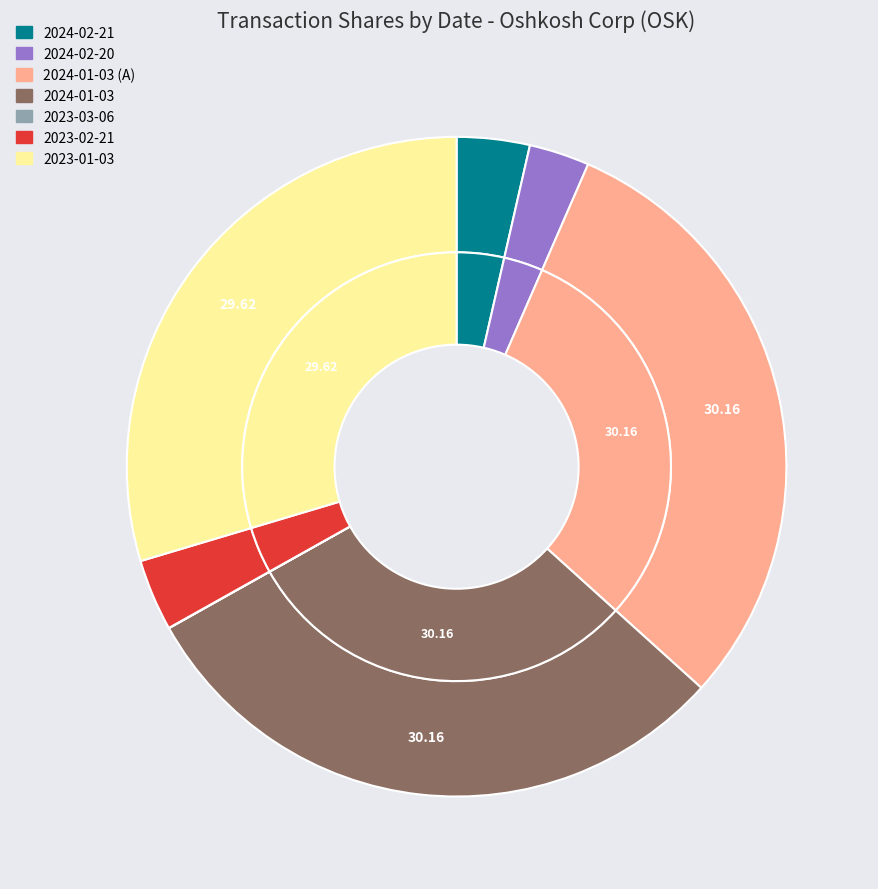

Which slice is the smallest?

2023-03-06